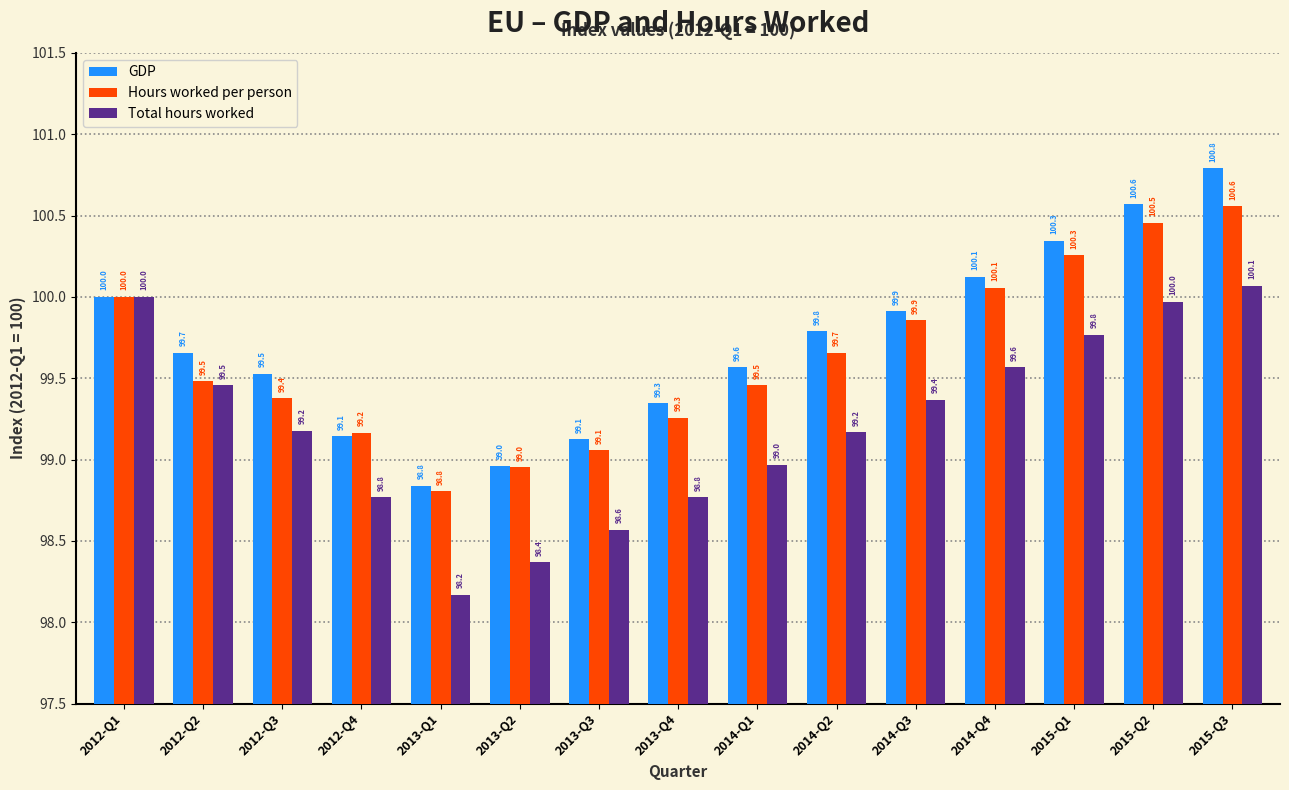

Which label corresponds to the smallest value in the chart?

2013-Q1